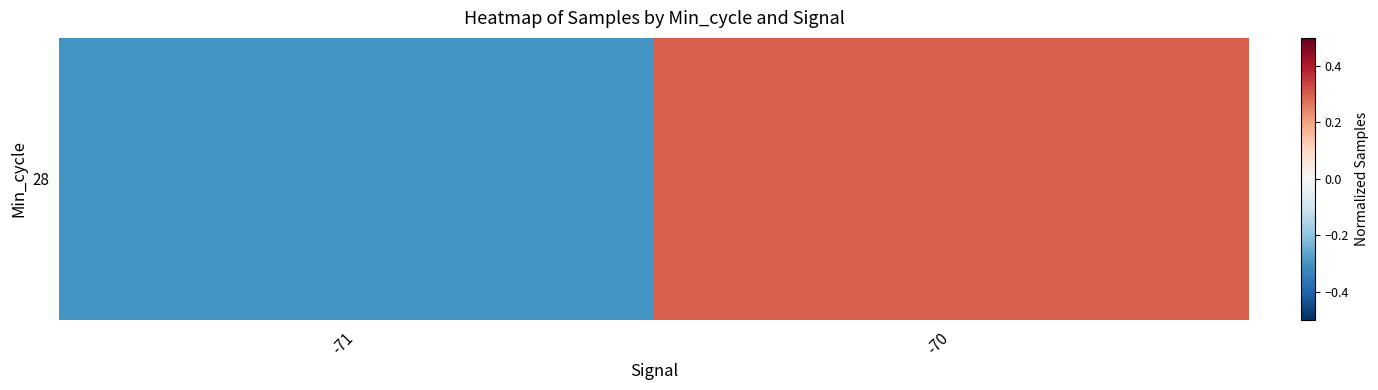

At which label does the data first exceed 0?

-70